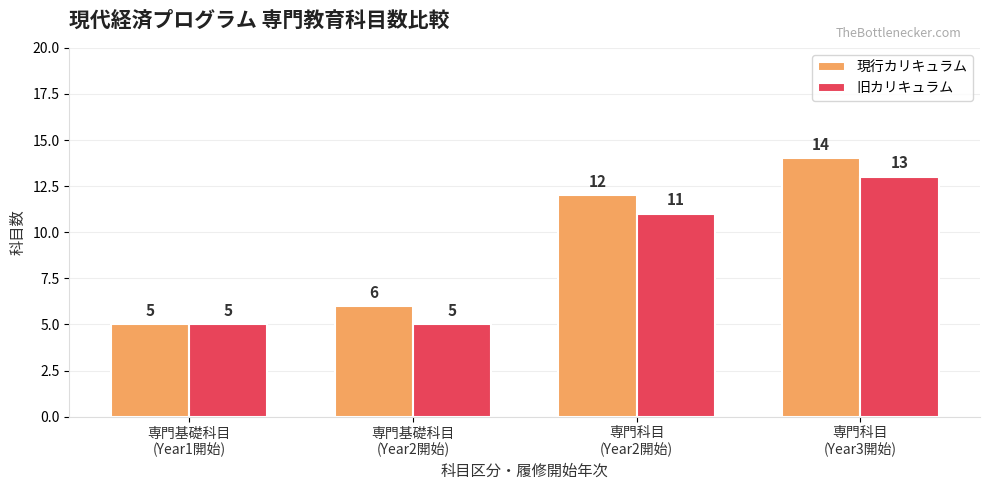

Is it true that 旧カリキュラム equals 11 at 専門科目
(Year2開始)?

True